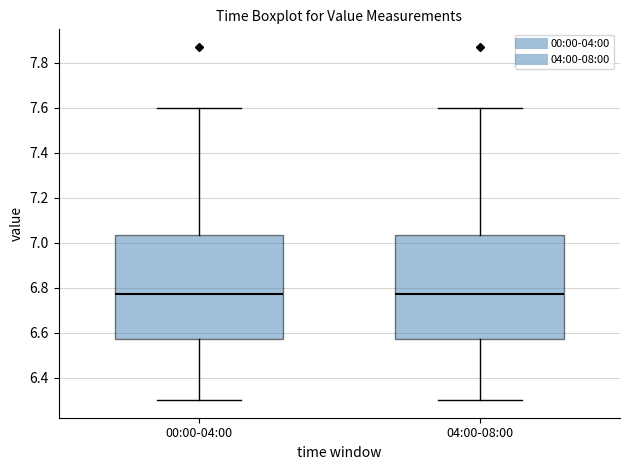

Where does the upper whisker of the box for 00:00-04:00 end on the y-axis? The values are not printed on the chart, so give them approximately, as read against the axis.

7.60